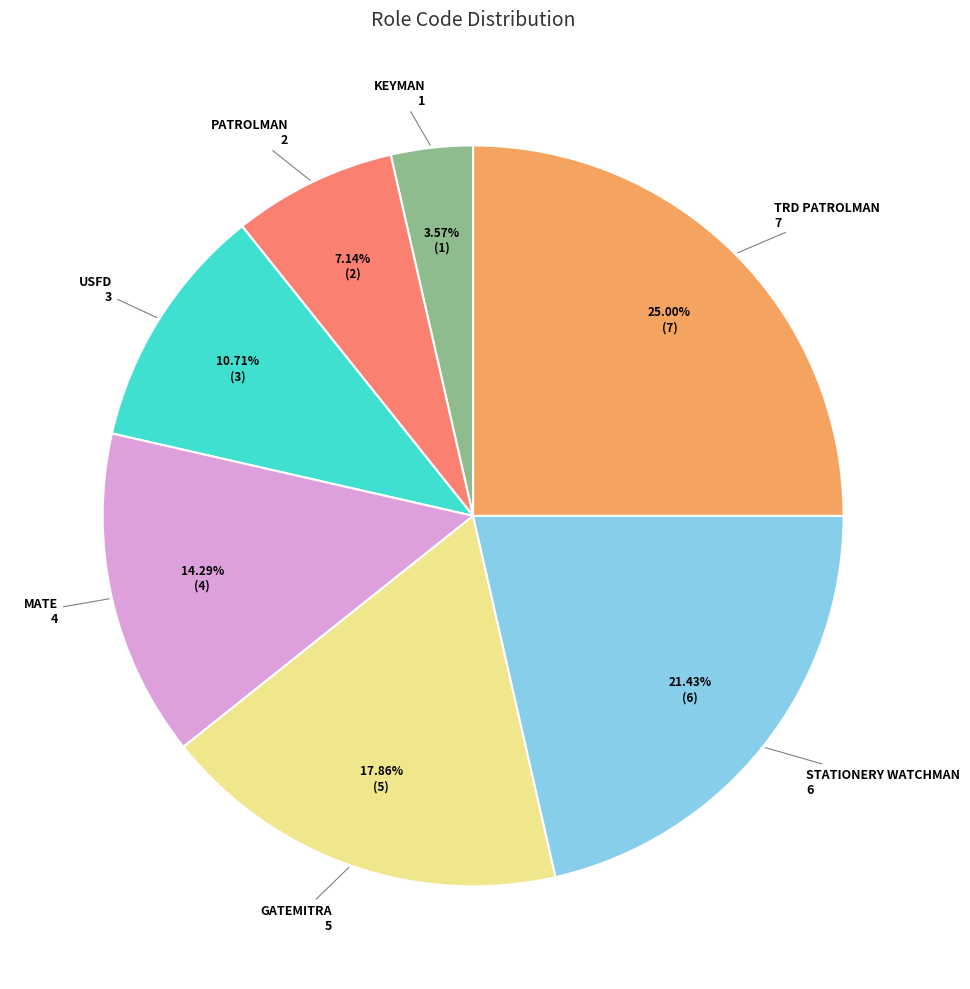

Is there a majority slice in this chart?

No